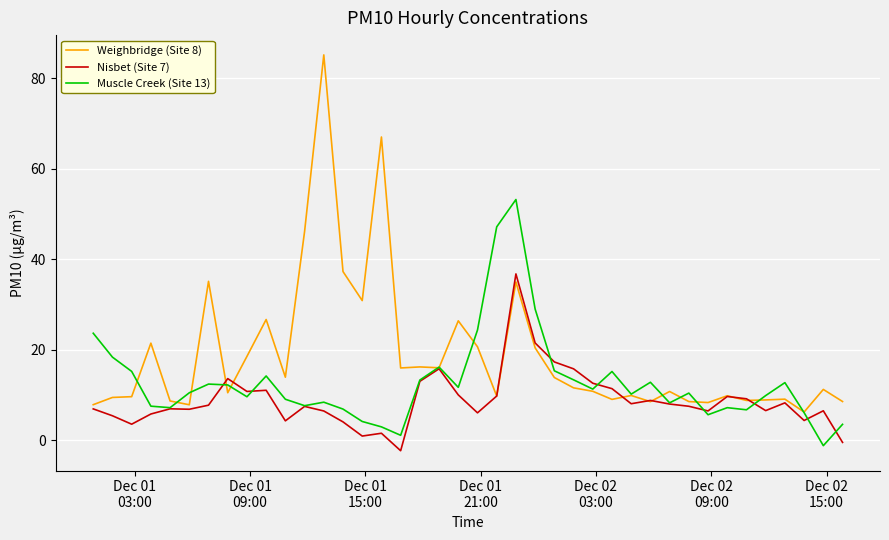

What is the maximum value for Muscle Creek (Site 13)?

53.2